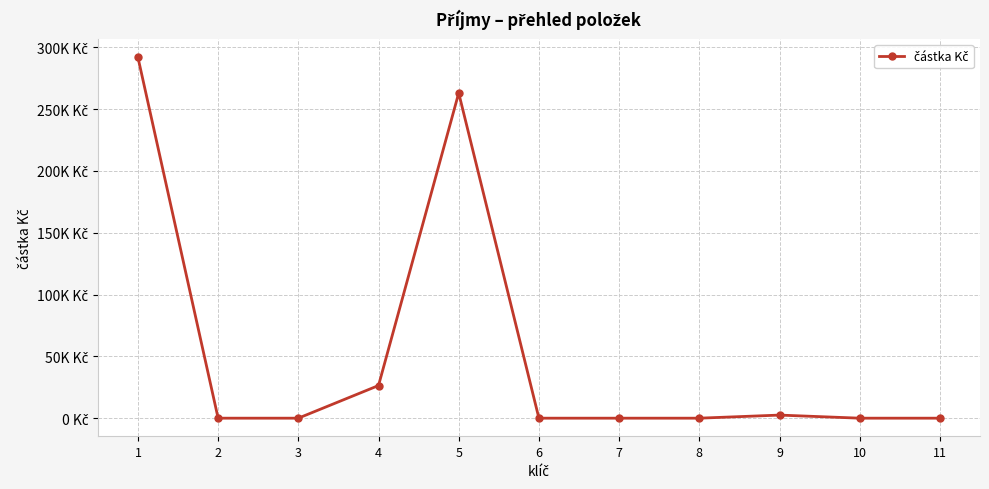

Is this an area chart (filled region under the line)?

No